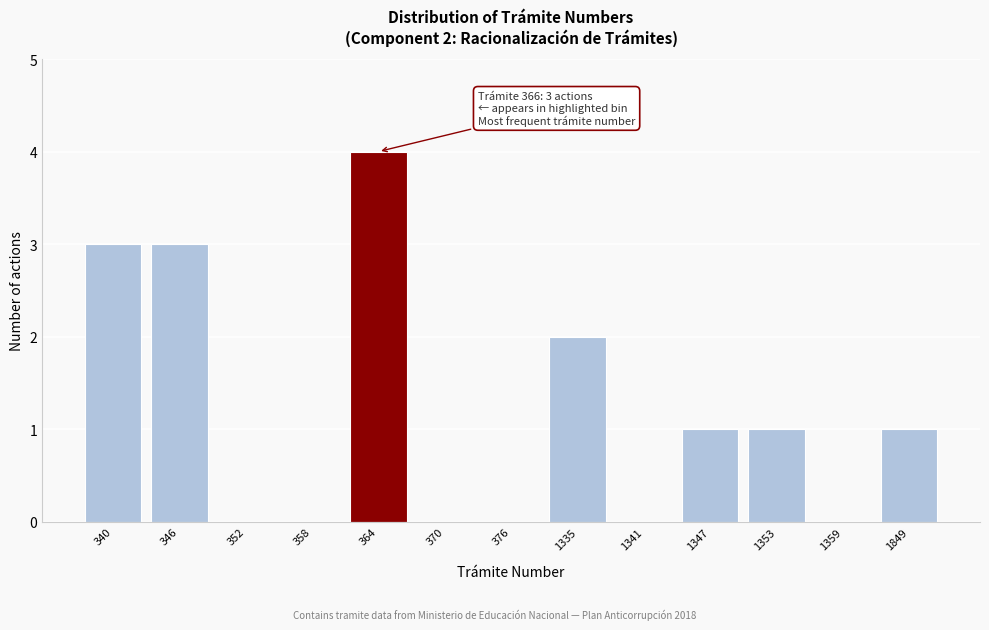

Reading left to right, what are all the values shown in this chart?

340=3	346=3	352=0	358=0	364=4	370=0	376=0	1335=2	1341=0	1347=1	1353=1	1359=0	1849=1